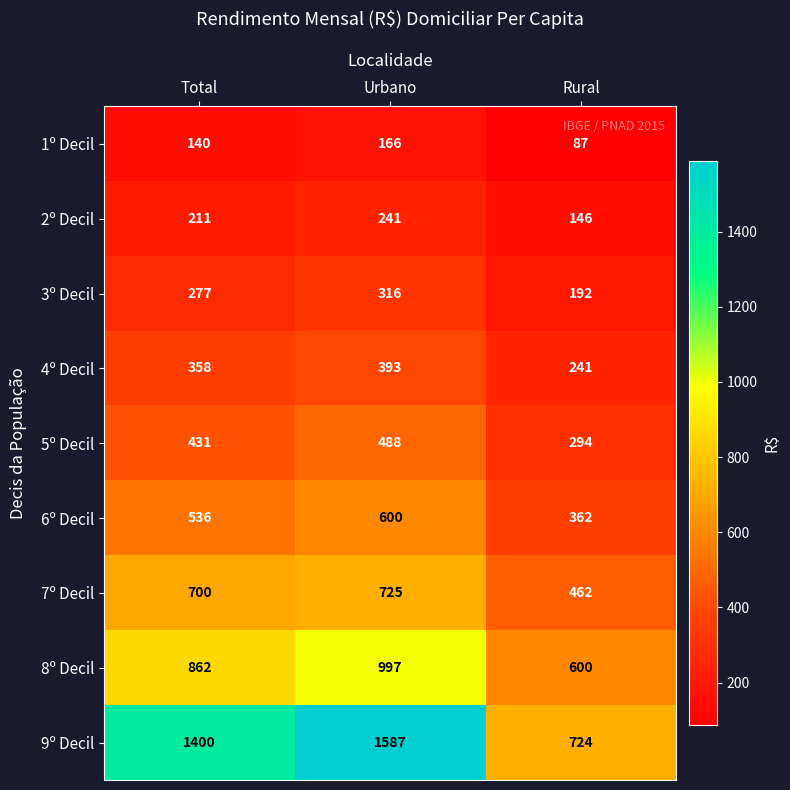

Rank the series at Urbano from lowest to highest value.

1º Decil, 2º Decil, 3º Decil, 4º Decil, 5º Decil, 6º Decil, 7º Decil, 8º Decil, 9º Decil